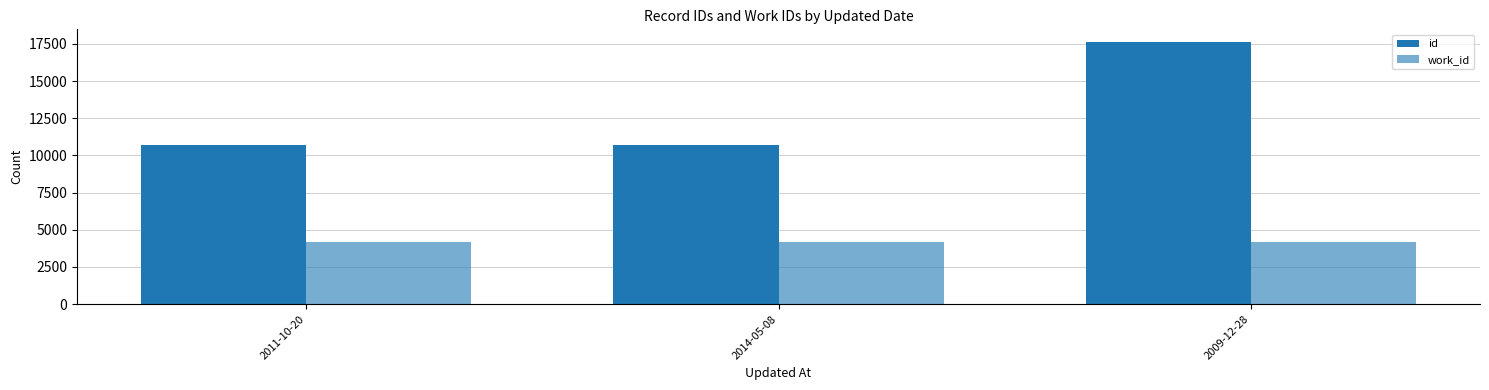

How many groups of bars are there?

3